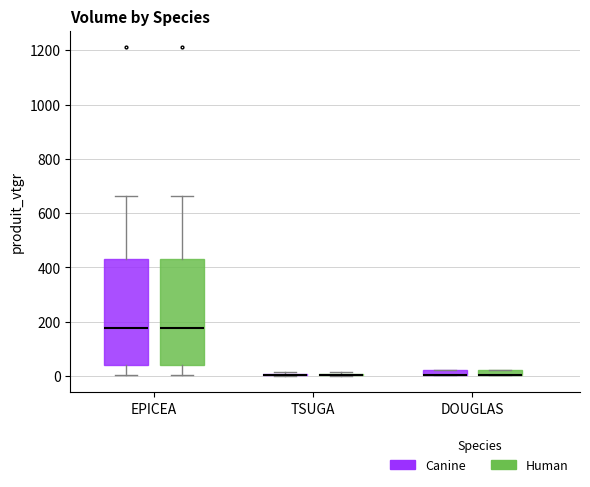

Where is the lower edge of the box for DOUGLAS (Human) on the y-axis? The values are not printed on the chart, so give them approximately, as read against the axis.

0